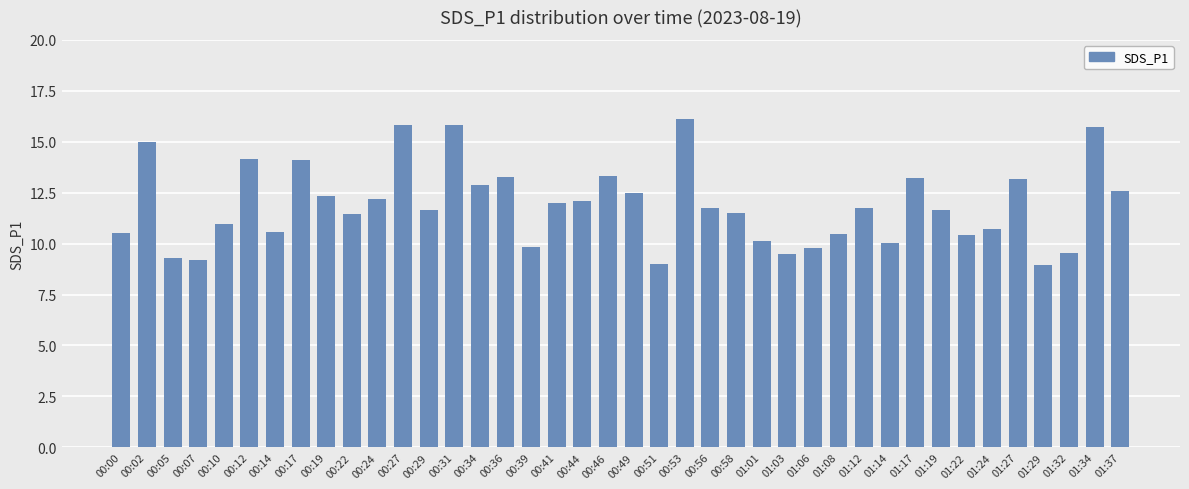

What position from the right is 01:37?

1